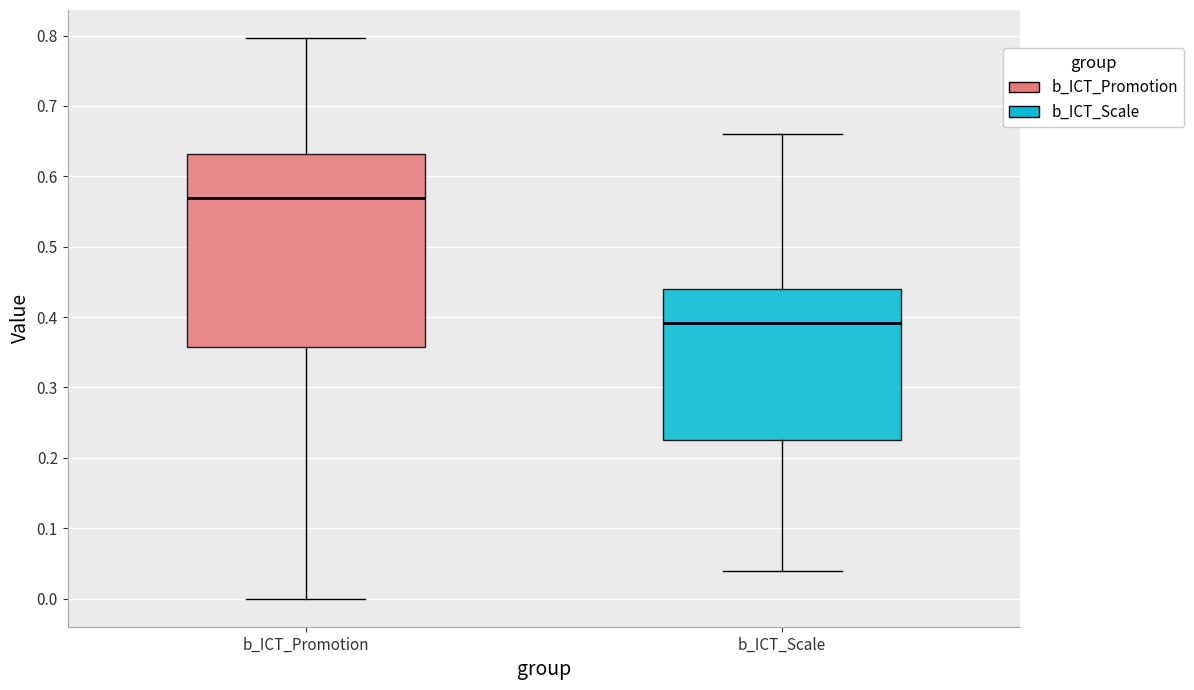

Which box is the tallest, from its lower edge to its upper edge?

b_ICT_Promotion